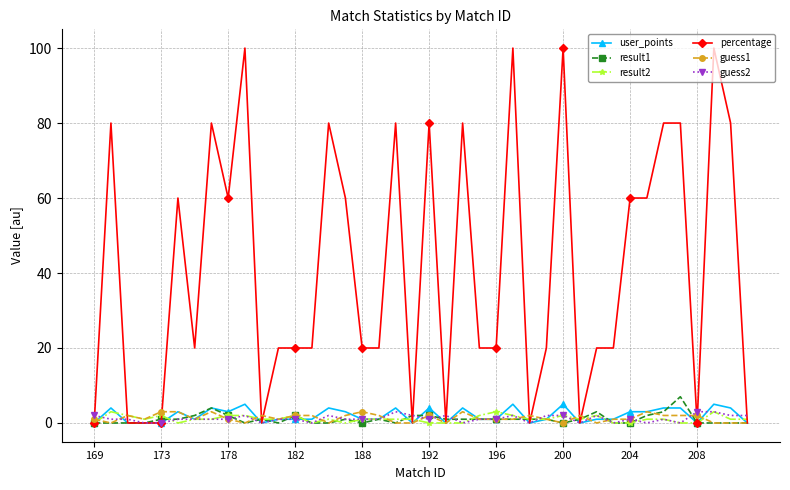

What is the value of the result2 point at the 11th from the left?

1